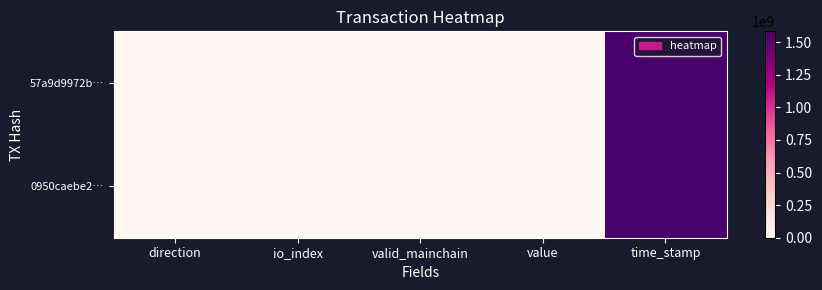

At which category does the chart reach its peak across all series?

time_stamp